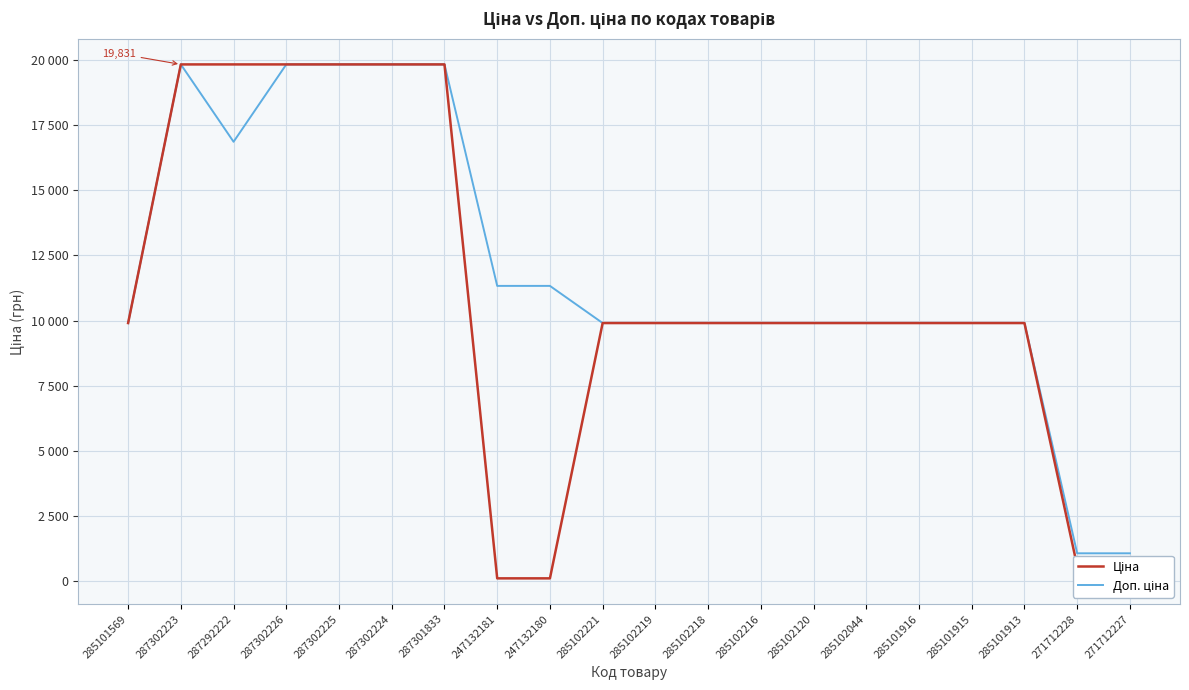

Does the chart display data point markers on the line(s)?

No